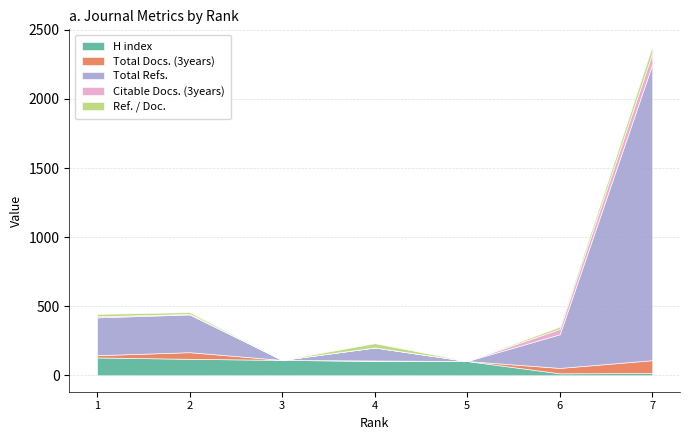

At which category does the chart reach its peak across all series?

7